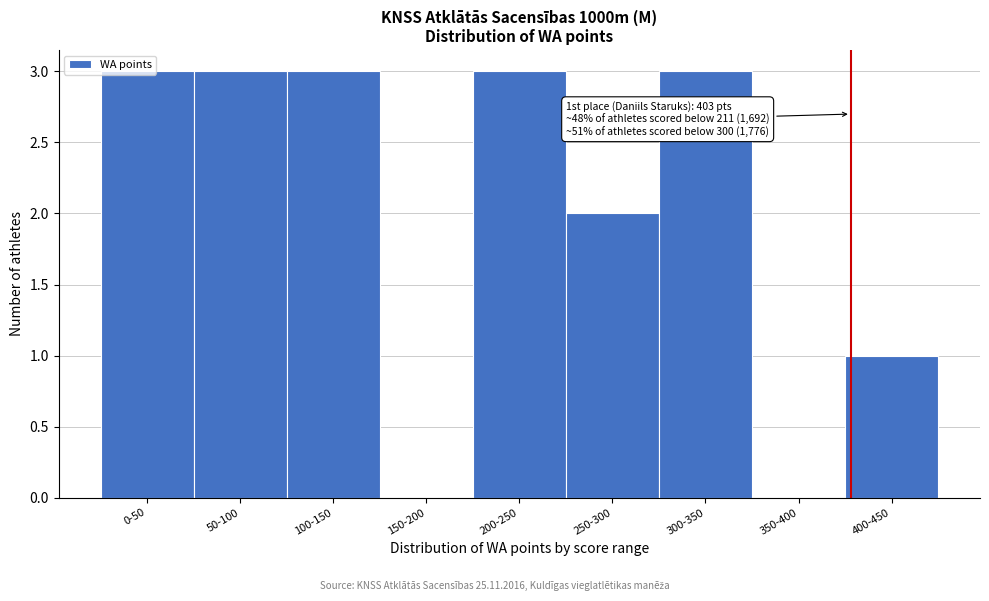

What is the sum of all values?

18